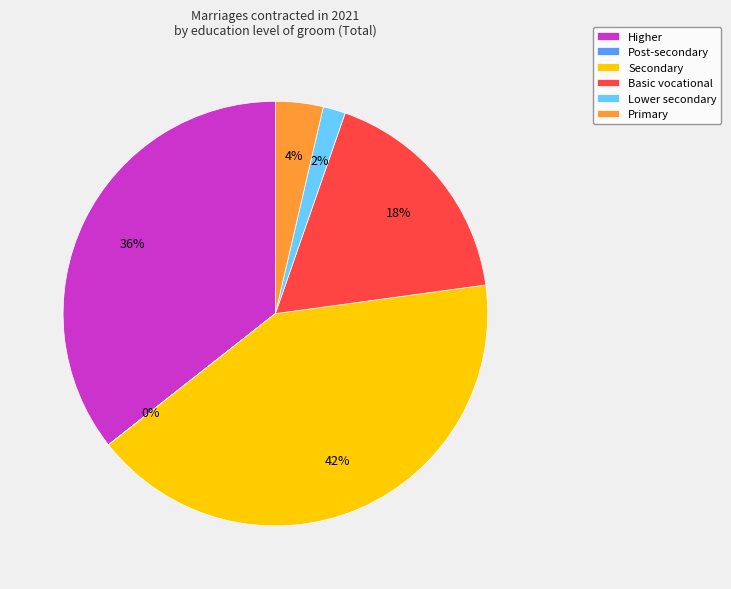

The Basic vocational slice represents 3% of the pie. True or false?

False